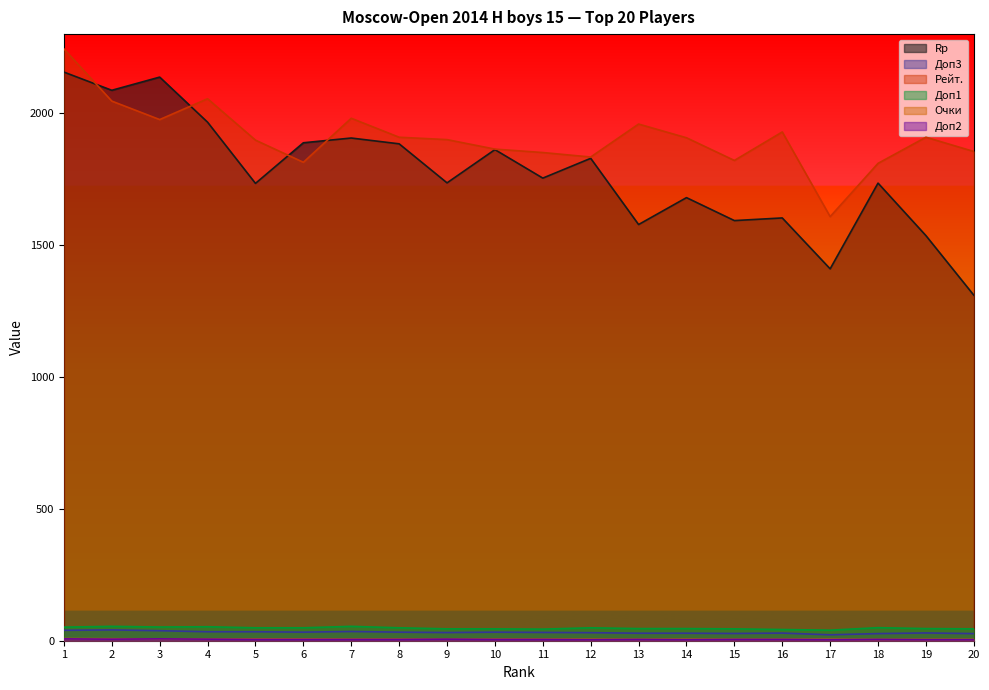

Reading left to right, transcribe all the data shown in this chart.

Rp: 2156.0	2087.0	2137.0	1966.0	1734.0	1888.0	1906.0	1884.0	1736.0	1862.0	1754.0	1829.0	1578.0	1680.0	1593.0	1603.0	1410.0	1735.0	1536.0	1310.0
Доп3: 39.5	41.0	38.0	34.0	34.0	32.5	35.0	32.5	31.0	32.5	31.5	30.5	28.5	28.5	27.5	29.0	22.5	27.0	29.5	27.0
Рейт.: 2244.0	2046.0	1976.0	2055.0	1898.0	1814.0	1981.0	1909.0	1900.0	1864.0	1851.0	1834.0	1959.0	1907.0	1821.0	1929.0	1608.0	1810.0	1909.0	1855.0
Доп1: 51.5	54.5	52.0	53.0	49.0	49.0	54.5	49.0	45.0	45.0	44.0	49.0	46.0	46.0	45.0	42.5	40.0	49.5	46.0	45.0
Очки: 8.0	7.5	7.0	6.5	6.5	6.5	6.0	6.0	6.0	6.0	6.0	5.5	5.5	5.5	5.5	5.5	5.5	5.0	5.0	5.0
Доп2: 7.0	6.0	7.0	6.0	5.0	5.0	5.0	5.0	6.0	5.0	5.0	4.0	5.0	4.0	5.0	5.0	4.0	5.0	4.0	4.0